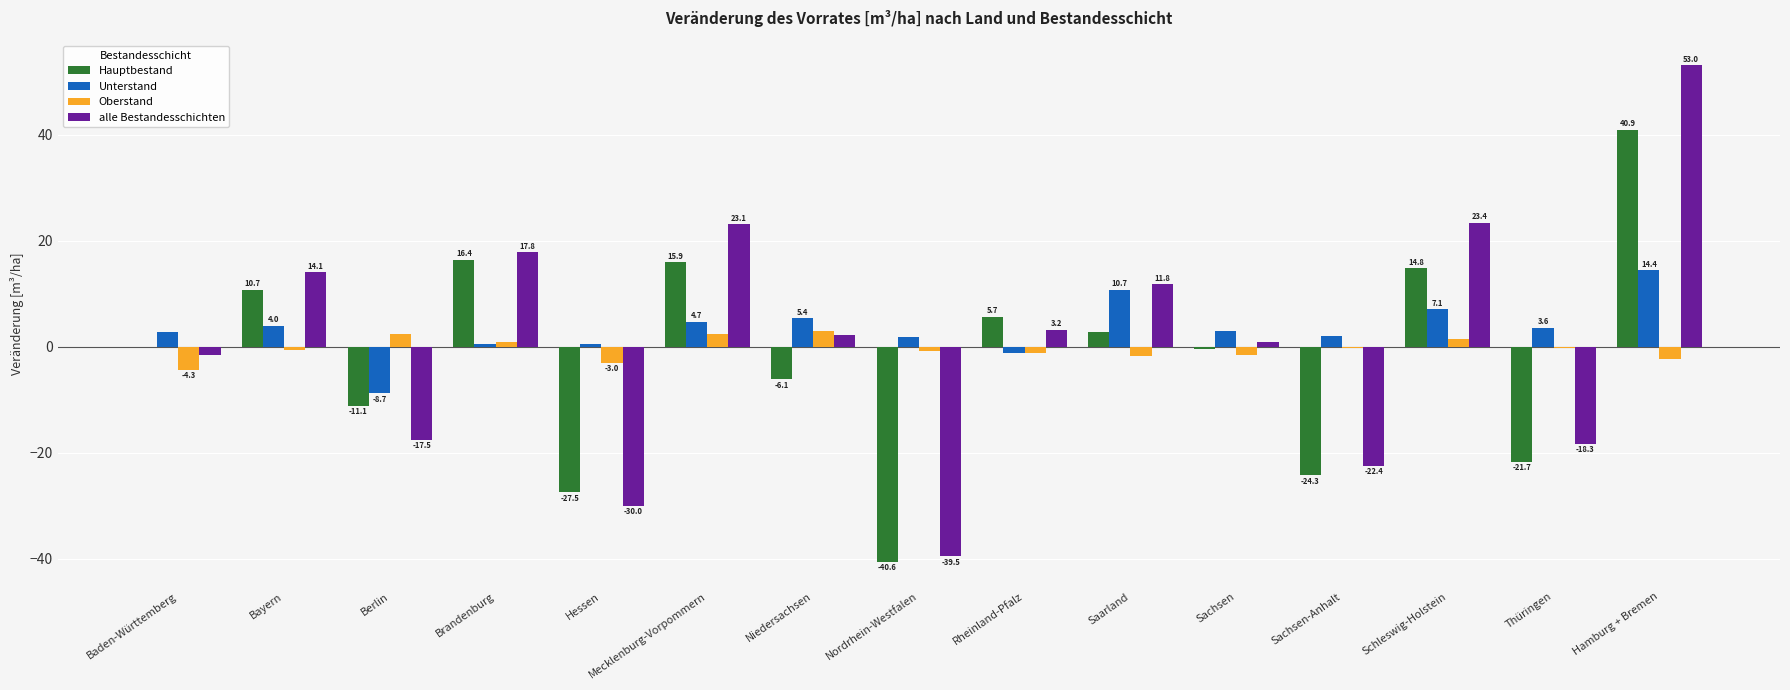

Between Berlin and Schleswig-Holstein, which series saw the biggest shift?

alle Bestandesschichten